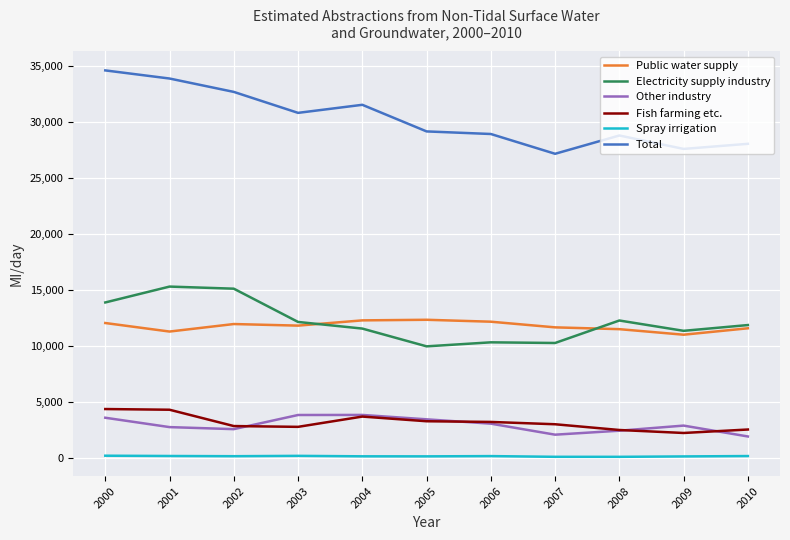

Is it true that Electricity supply industry equals 17621 at 2006?

False